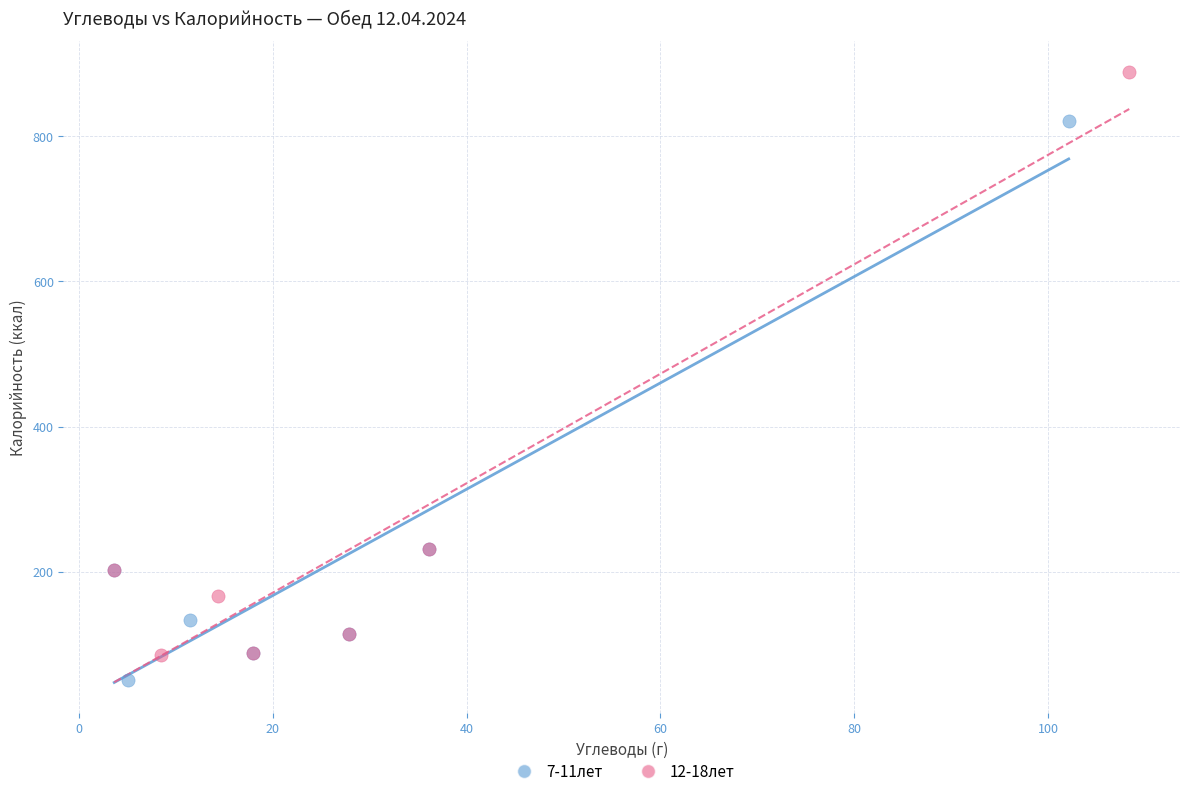

Which series has the largest Y range (max minus min)?

12-18лет